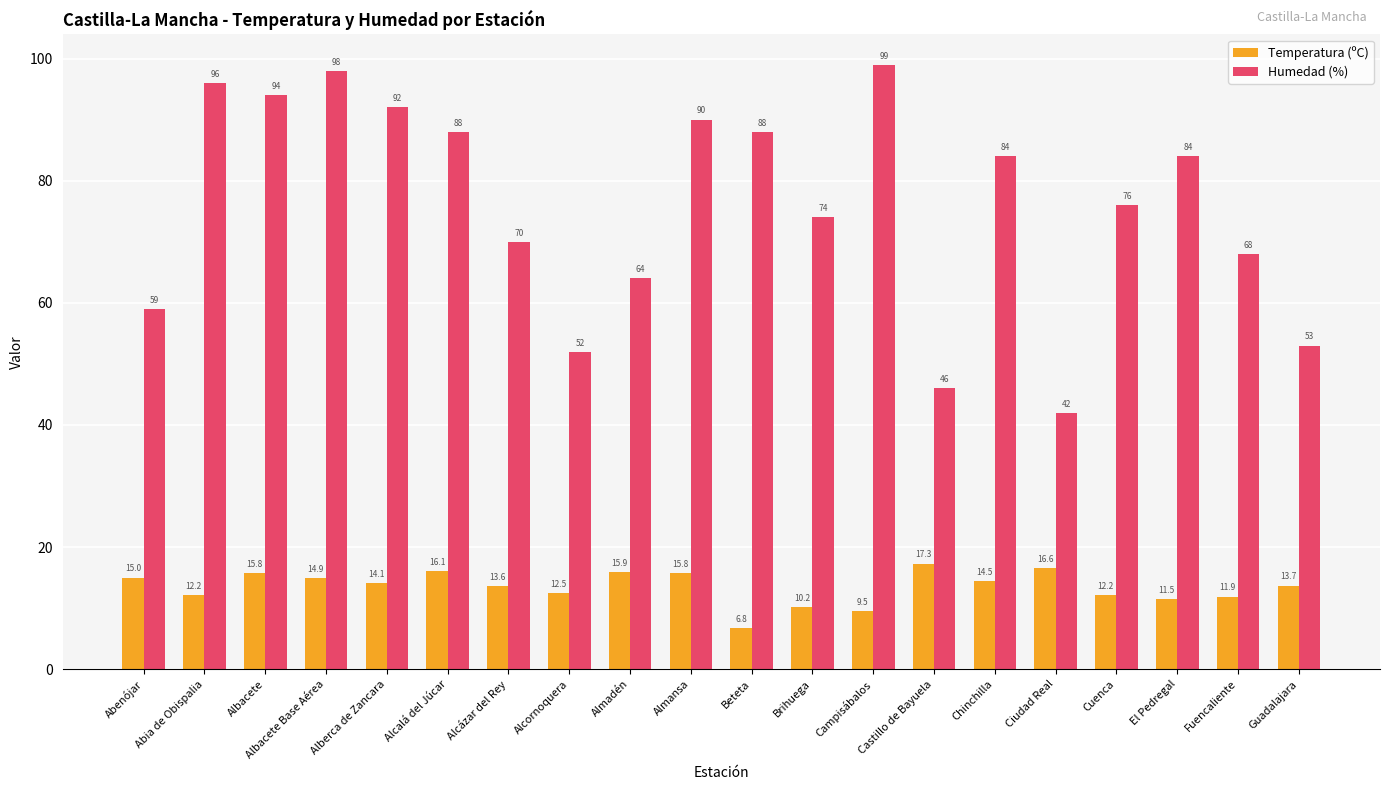

At which category is the sum across all series the highest?

Albacete Base Aérea